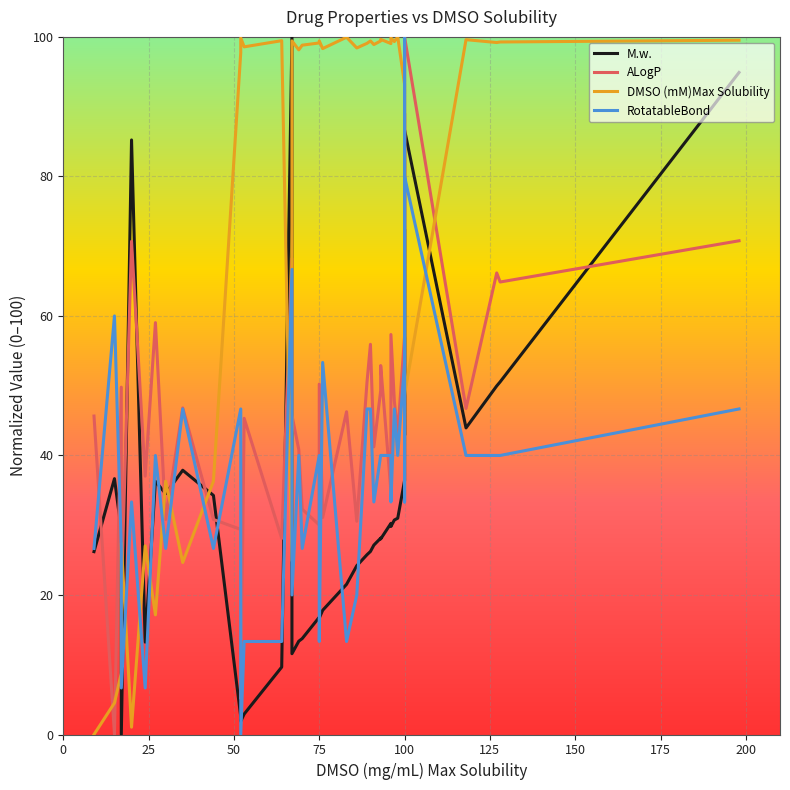

At 75, list the series in order from smallest to largest.

M.w., RotatableBond, ALogP, DMSO (mM)Max Solubility